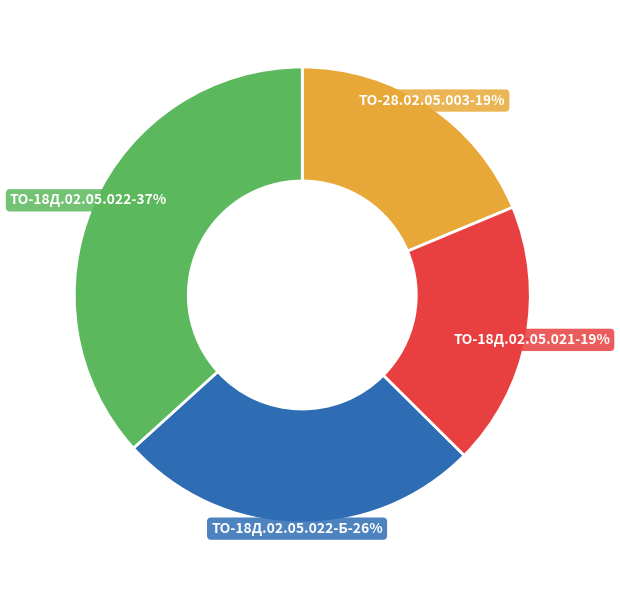

Which has a higher value, Вал-шестерня ТО-18Д.02.05.022-Б or Вал-шестерня ТО-18Д.02.05.021?

Вал-шестерня ТО-18Д.02.05.022-Б